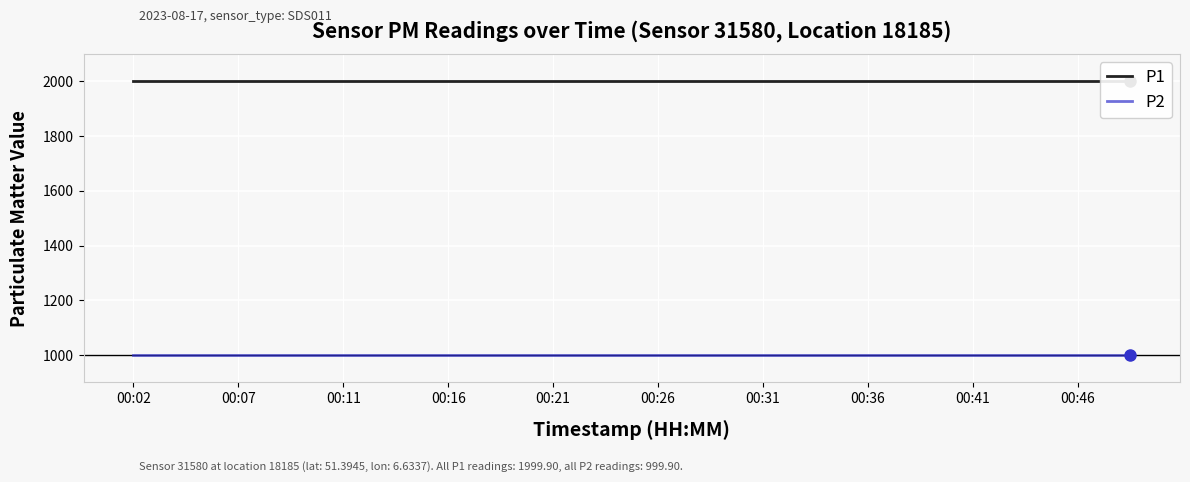

Is the value of P1 at 00:21 greater than the value of P2 at 00:46?

Yes